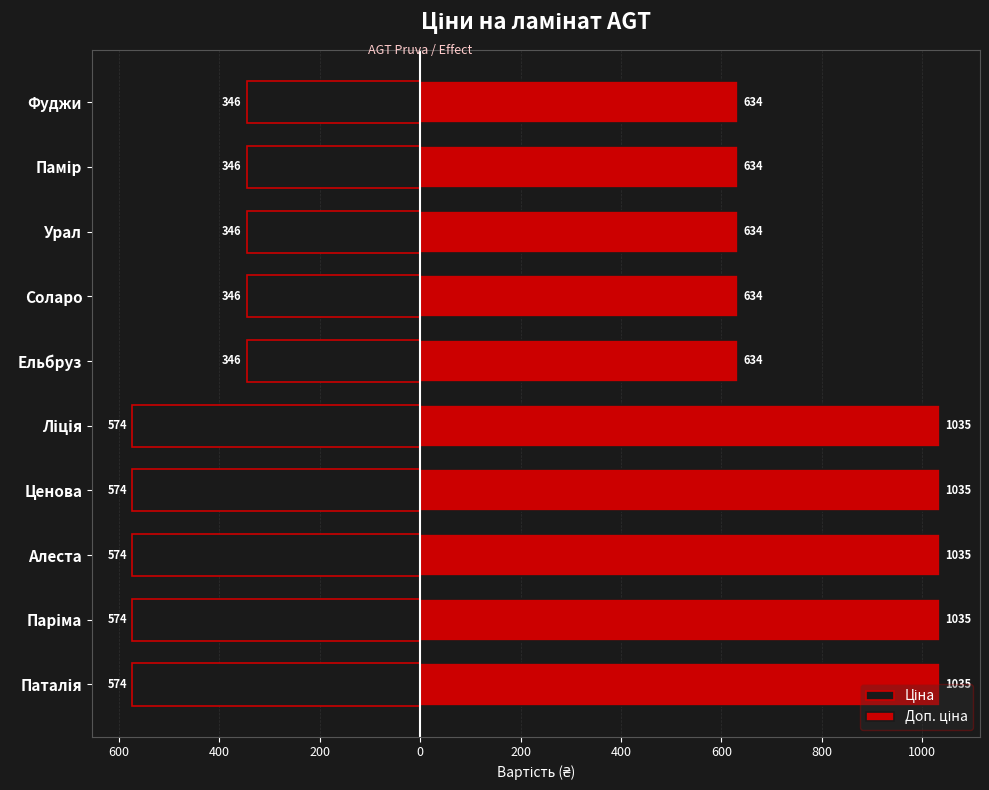

What is the greatest value displayed?

1035.1